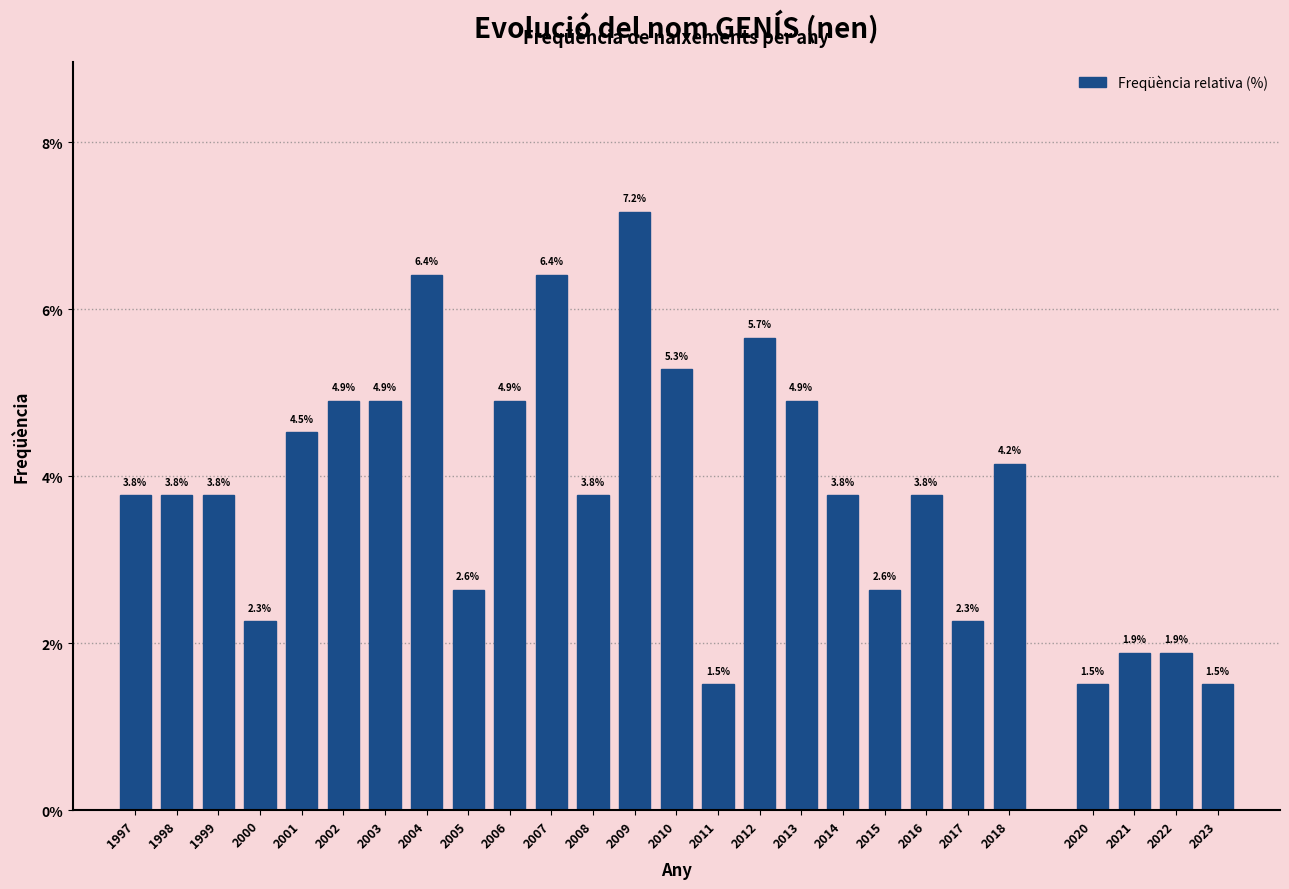

Reading right to left, transcribe all the data shown in this chart.

2023=1.5	2022=1.9	2021=1.9	2020=1.5	2018=4.2	2017=2.3	2016=3.8	2015=2.6	2014=3.8	2013=4.9	2012=5.7	2011=1.5	2010=5.3	2009=7.2	2008=3.8	2007=6.4	2006=4.9	2005=2.6	2004=6.4	2003=4.9	2002=4.9	2001=4.5	2000=2.3	1999=3.8	1998=3.8	1997=3.8